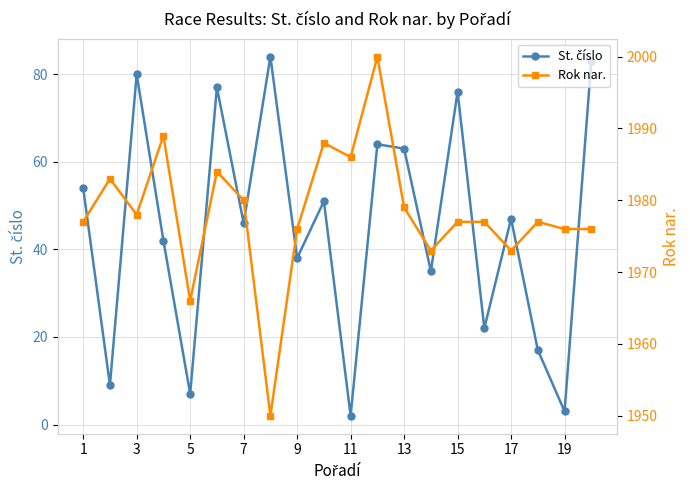

What is the sum of all St. číslo values?

900